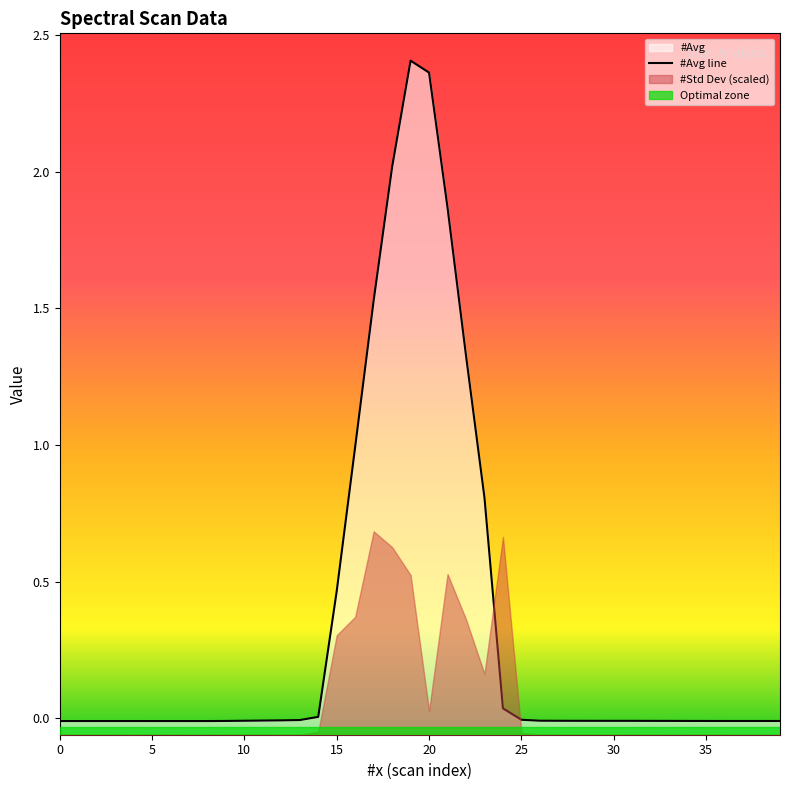

How many values are below 0?

29